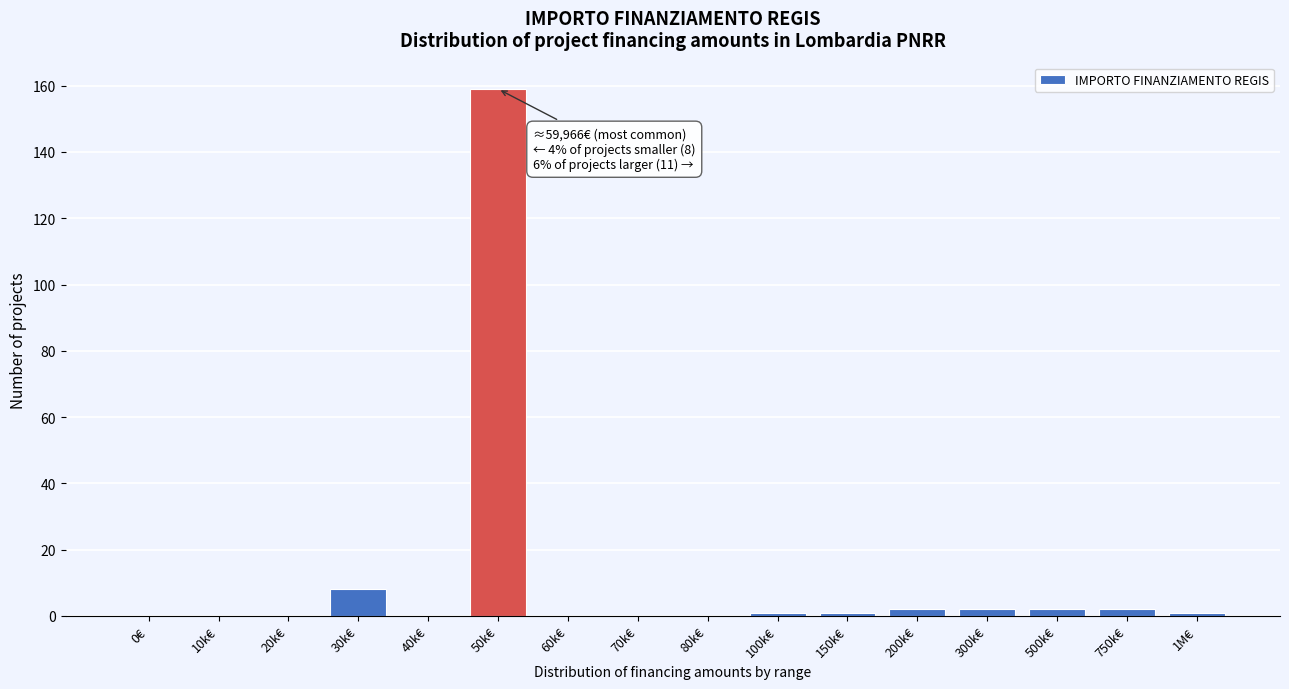

Reading right to left, extract all data points from this chart.

1M€=1	750k€=2	500k€=2	300k€=2	200k€=2	150k€=1	100k€=1	80k€=0	70k€=0	60k€=0	50k€=159	40k€=0	30k€=8	20k€=0	10k€=0	0€=0